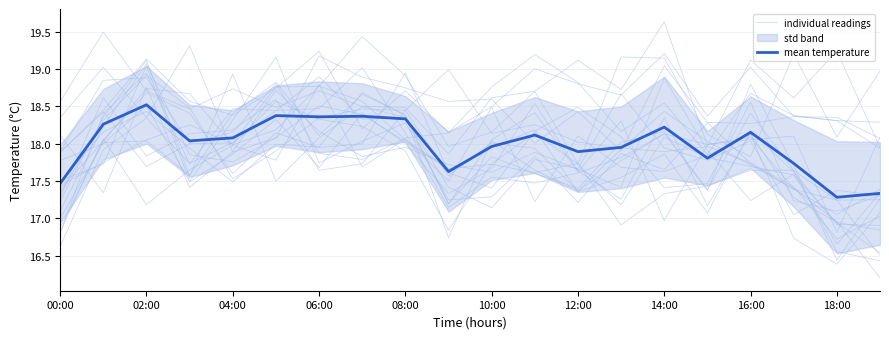

What is the difference between the maximum and minimum values in the individual readings series?

2.3